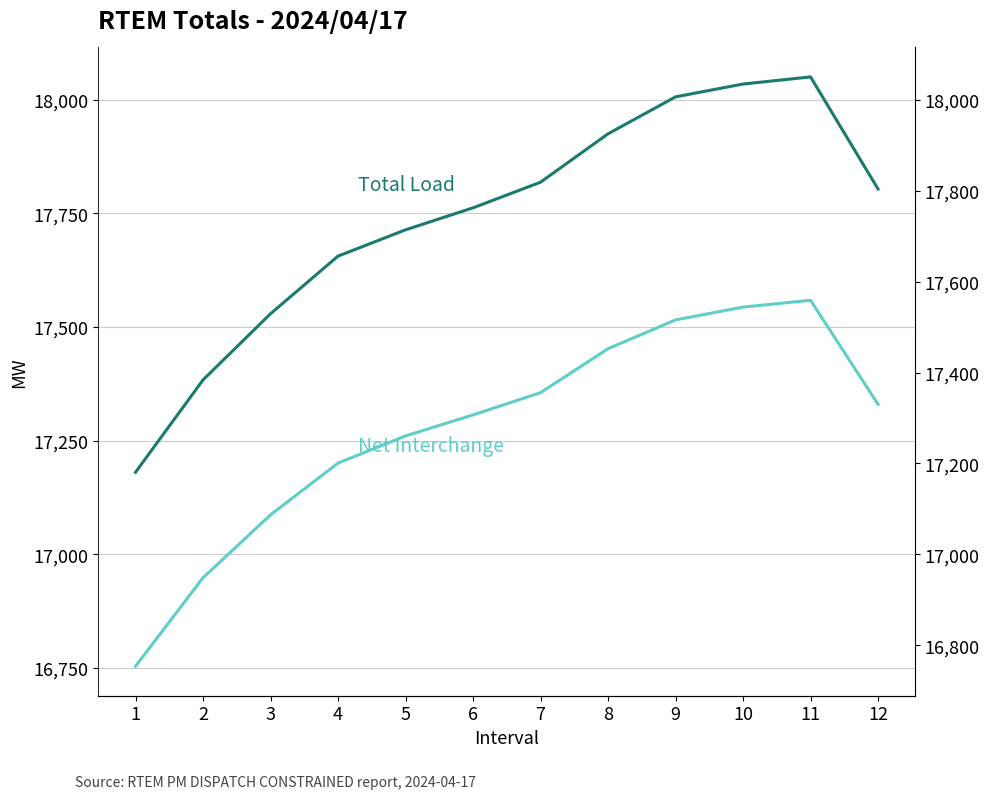

True or false: Net Interchange and Total Load intersect in this chart.

False